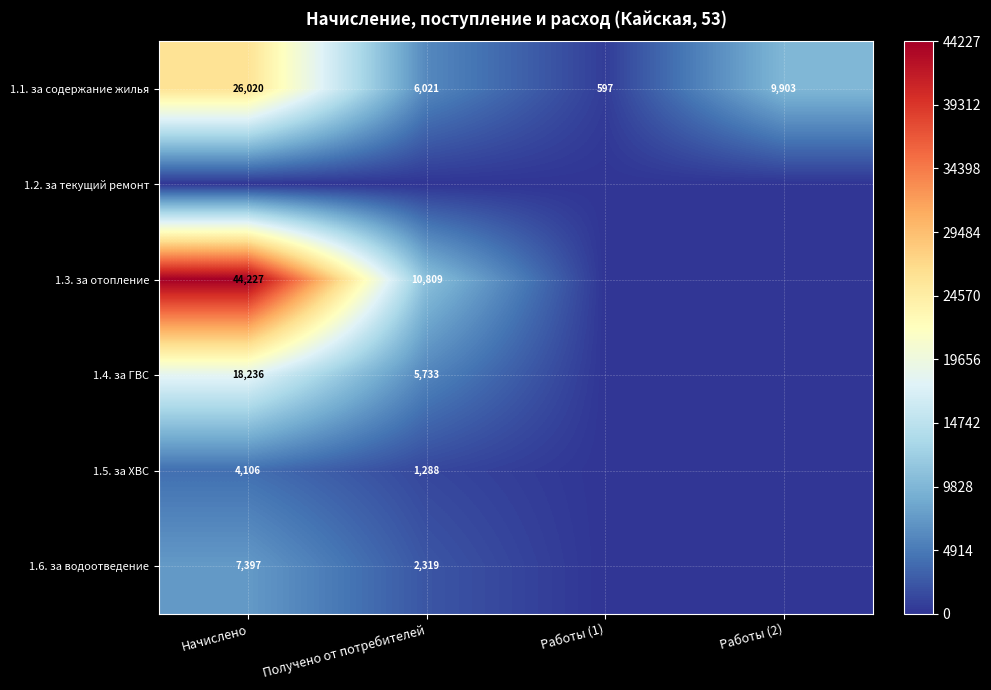

How many series are shown in this chart?

6